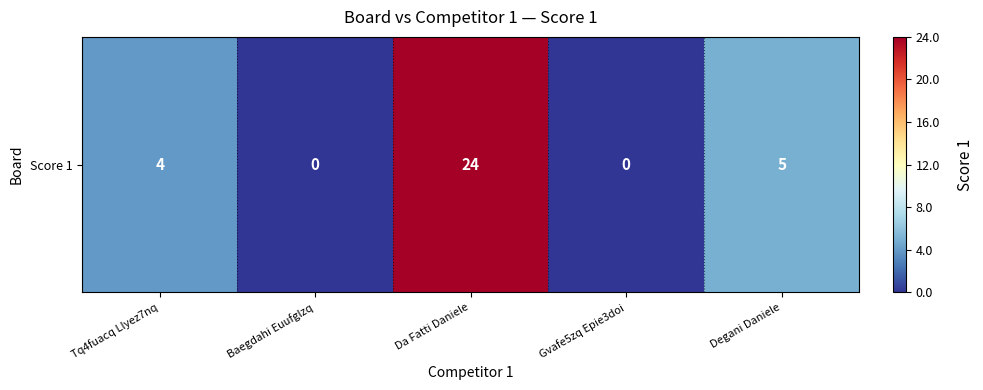

How many data points are less than 4?

2